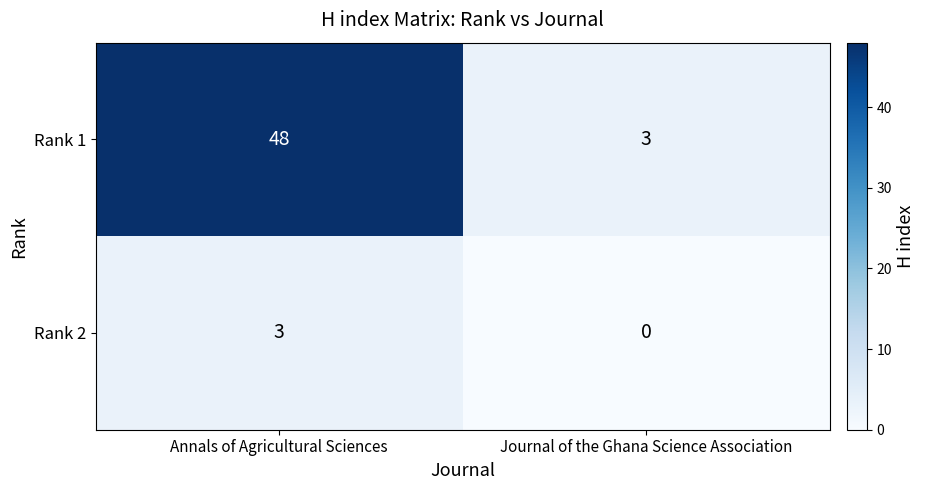

What is the sum of all Rank 1 values?

51